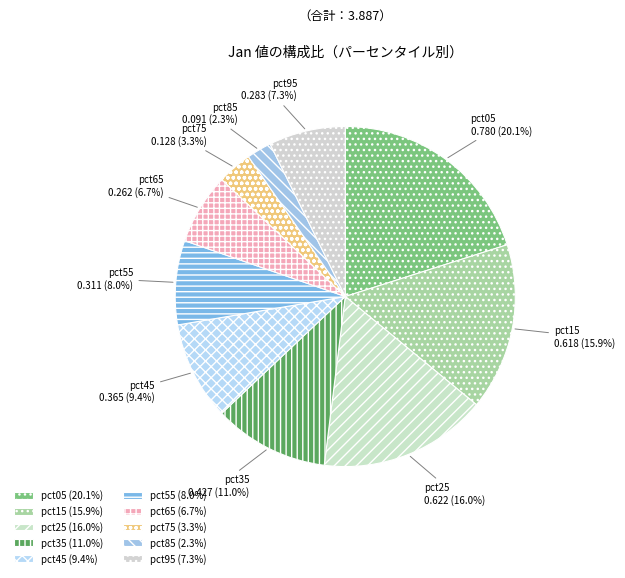

The pct45 slice represents 1% of the pie. True or false?

False